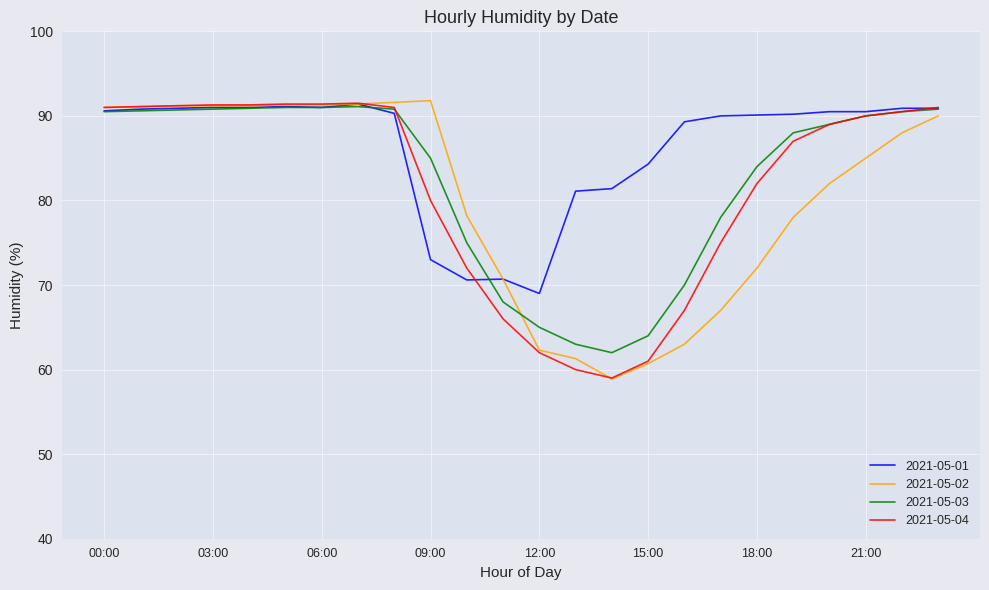

Count the number of data series in this chart.

4